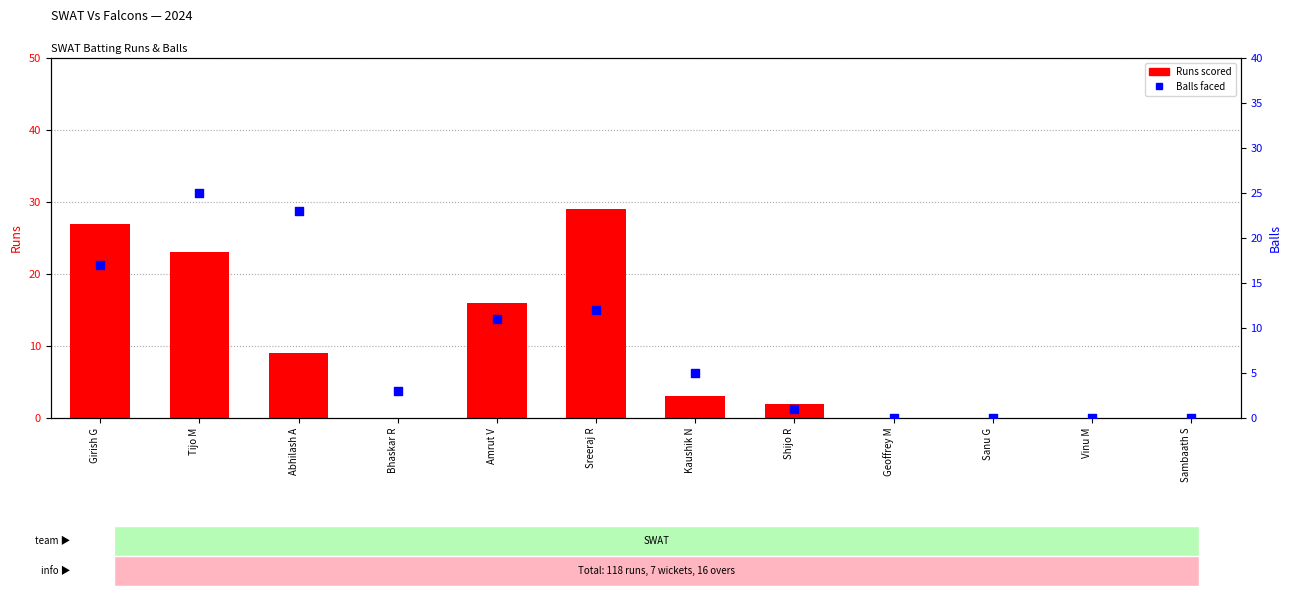

Is the value of Runs at Vinu M greater than the value of Balls at Shijo R?

No